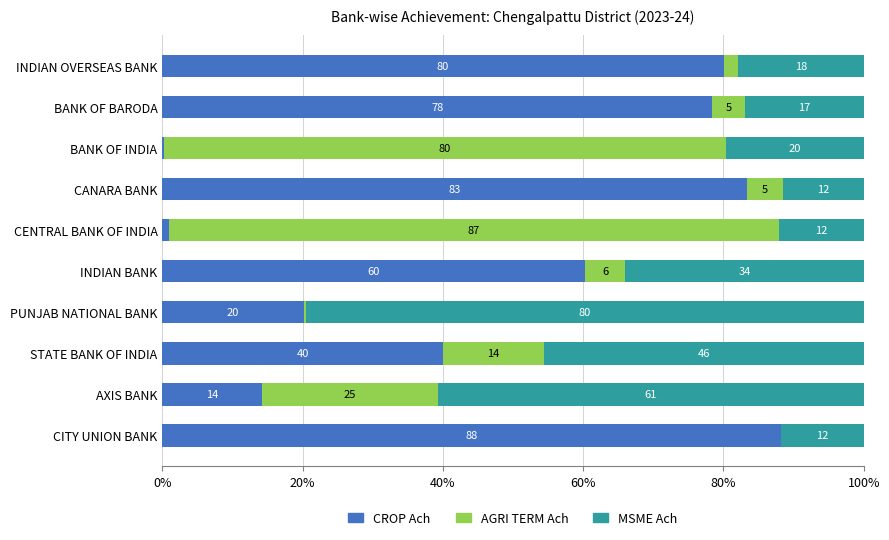

List the series in order of their peak value, lowest first.

MSME Ach, AGRI TERM Ach, CROP Ach